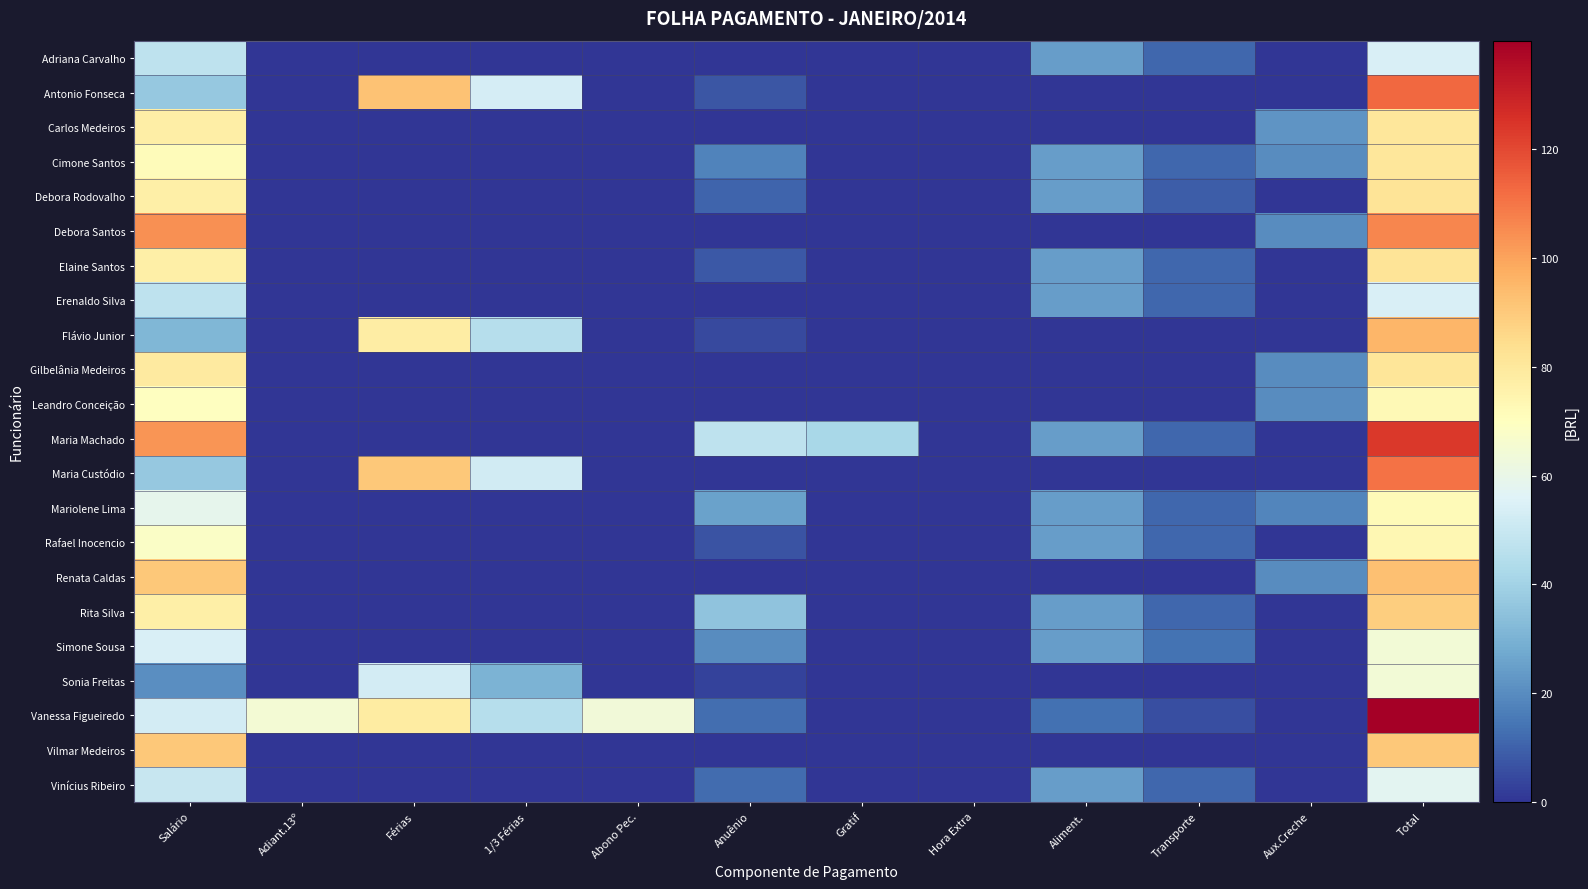

At how many categories does at least one series exceed 10?

11